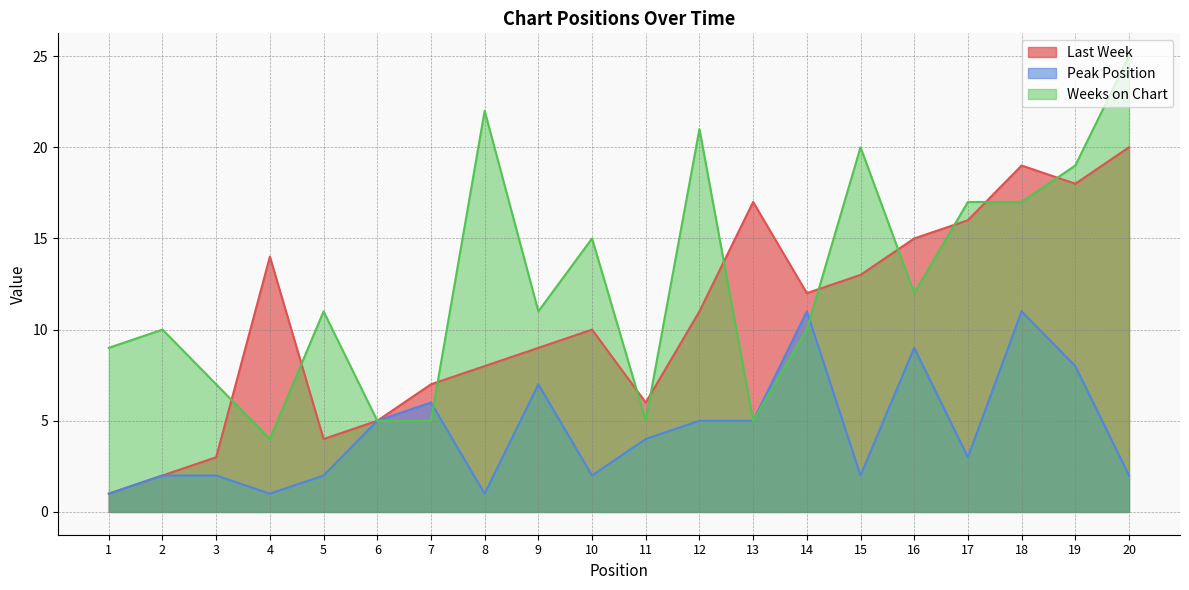

How many lines are shown in the chart?

3